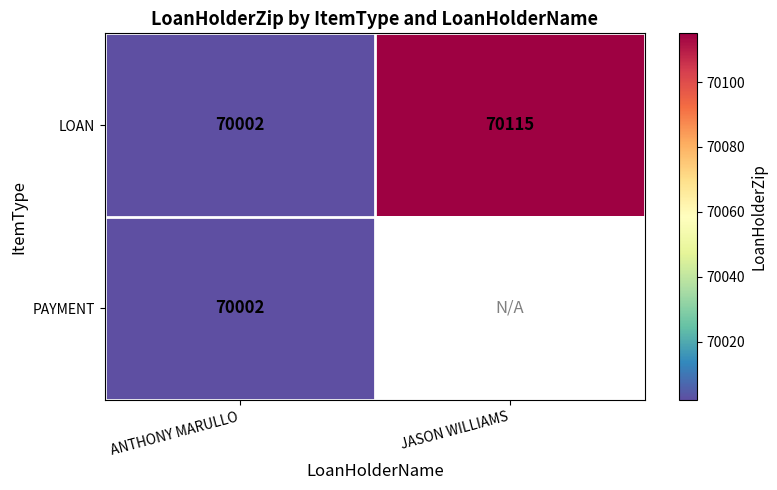

What is the smallest value displayed?

70002.0